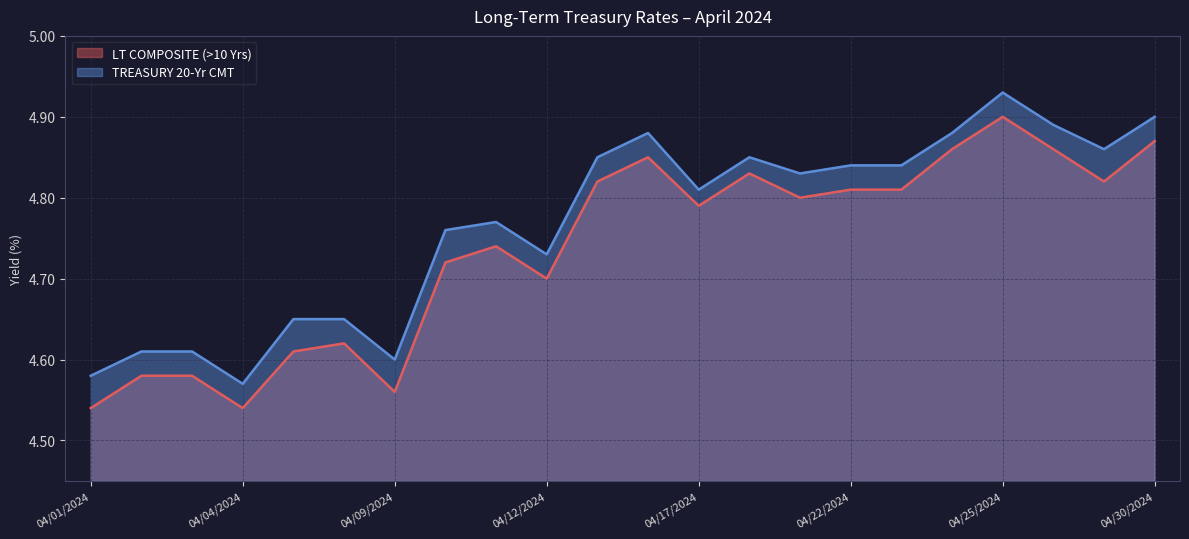

In LT COMPOSITE (>10 Yrs), how many points are higher than both neighbors (excluding endpoints)?

5